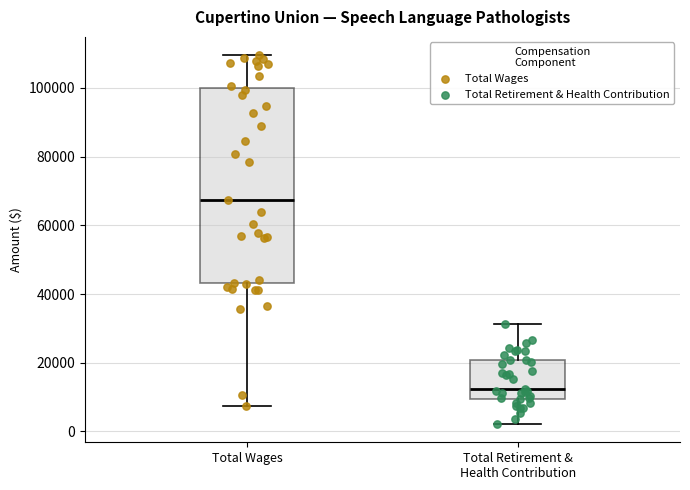

Which box's median line is the lowest?

Total Retirement & Health Contribution